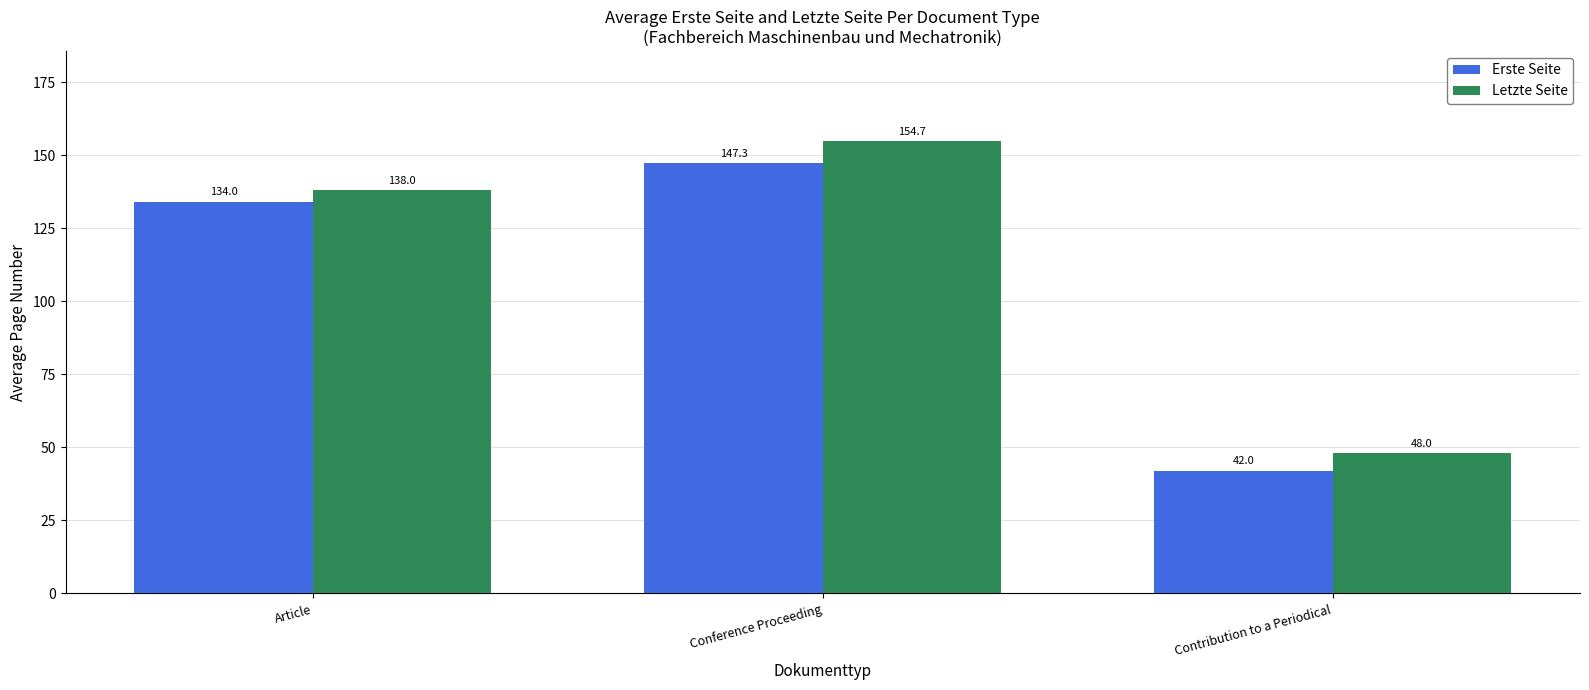

What is the greatest value displayed?

154.7